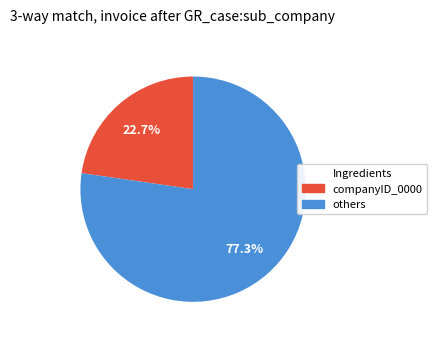

Does any single category account for the majority?

Yes